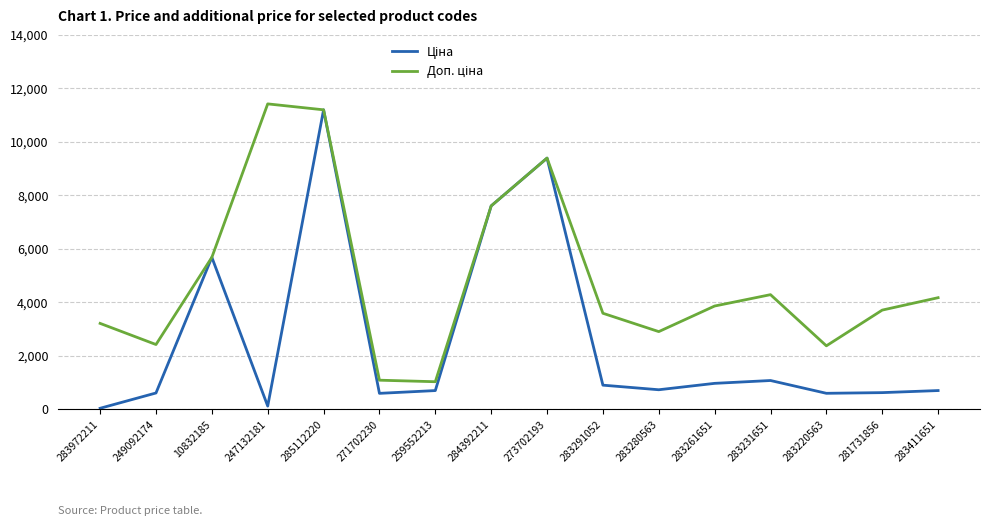

What is the total value across all series at 273702193?

18767.9